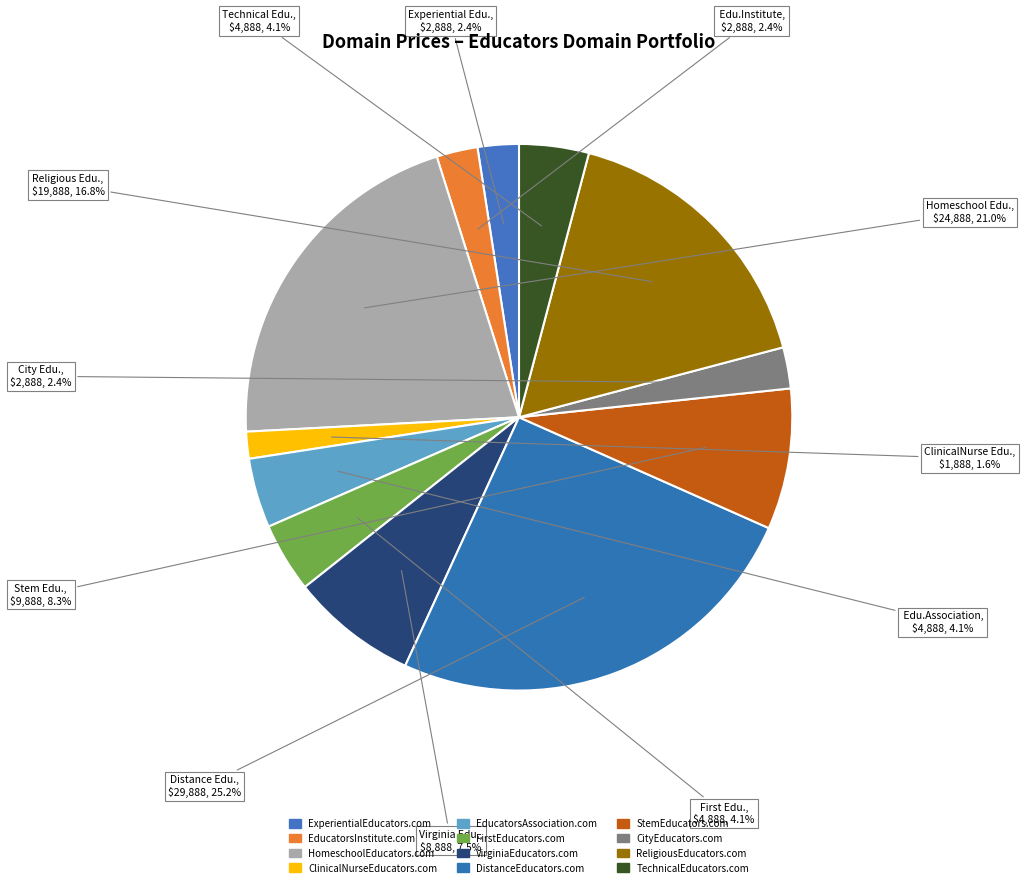

To the nearest percent, what is the combined percentage of EducatorsInstitute.com and HomeschoolEducators.com?

23%